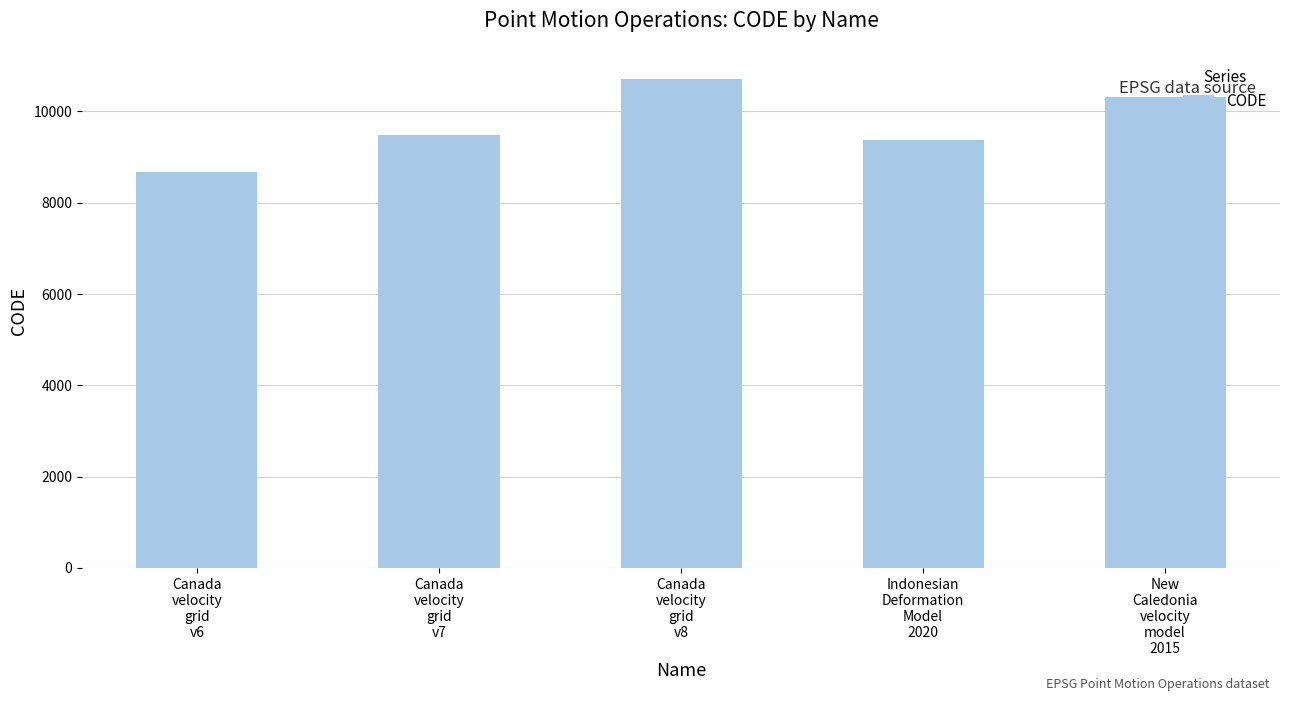

Between Indonesian
Deformation
Model
2020 and Canada
velocity
grid
v7, which is larger?

Canada
velocity
grid
v7